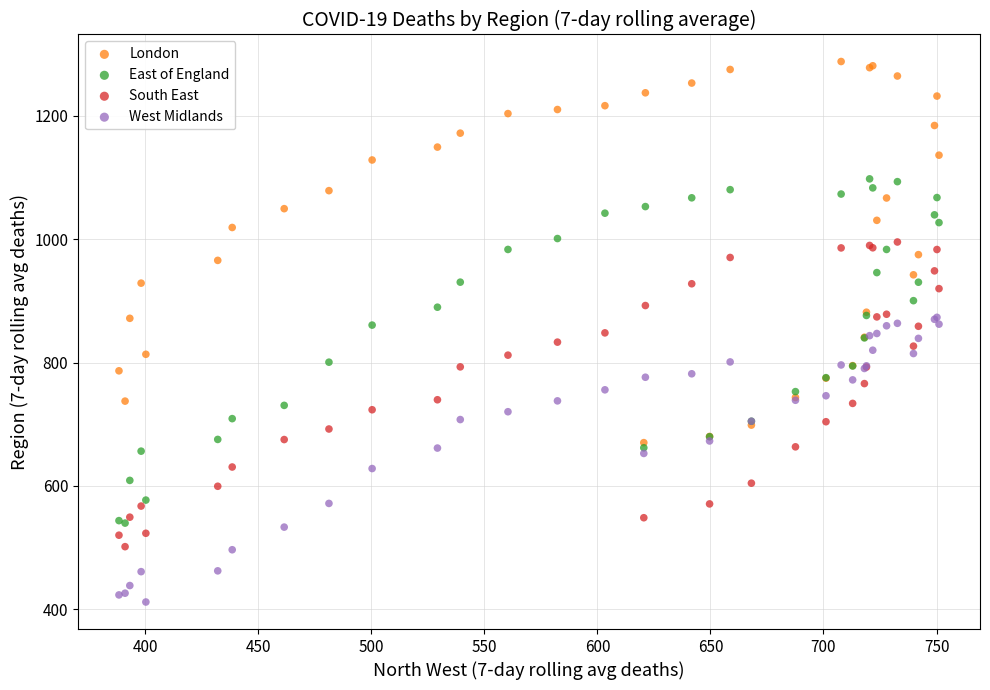

What are all the series names shown in the legend?

London, East of England, South East, West Midlands